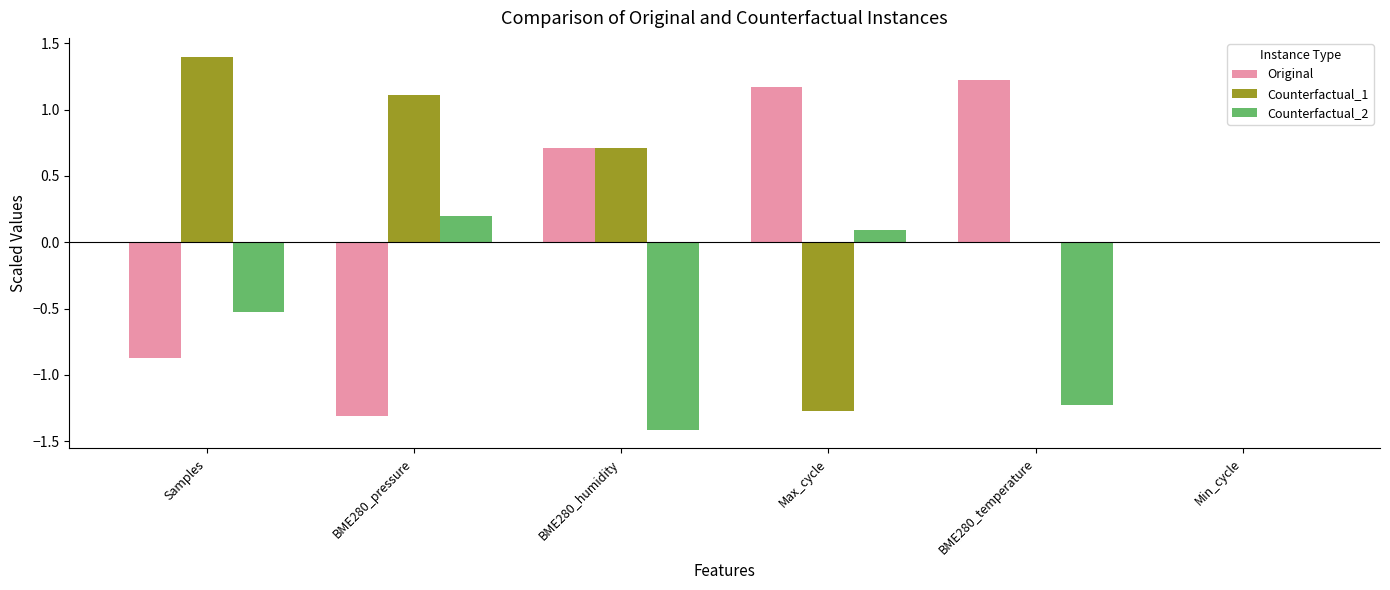

Which series changed the most between Samples and BME280_temperature?

Original